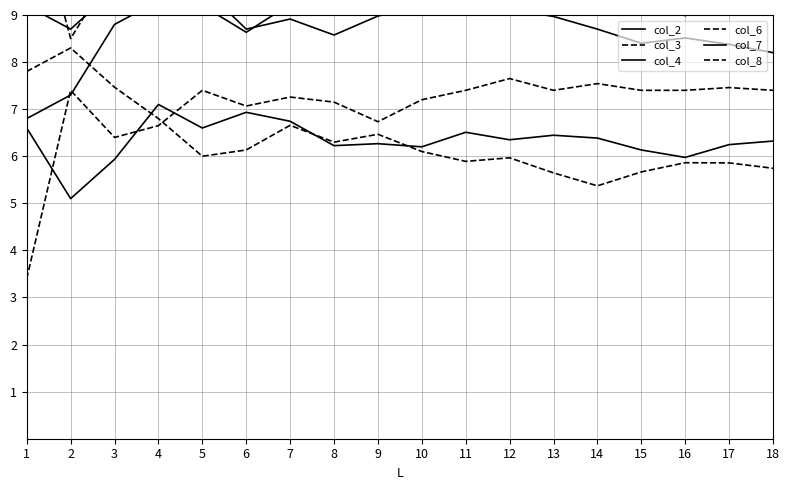

Rank the categories by col_8 value from highest to lowest.

2, 1, 3, 4, 7, 9, 8, 6, 10, 5, 12, 11, 16, 17, 18, 15, 13, 14